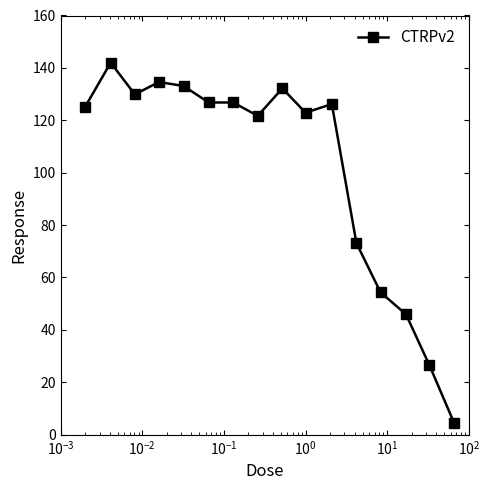

What is the value of the 7th point from the left?

126.8